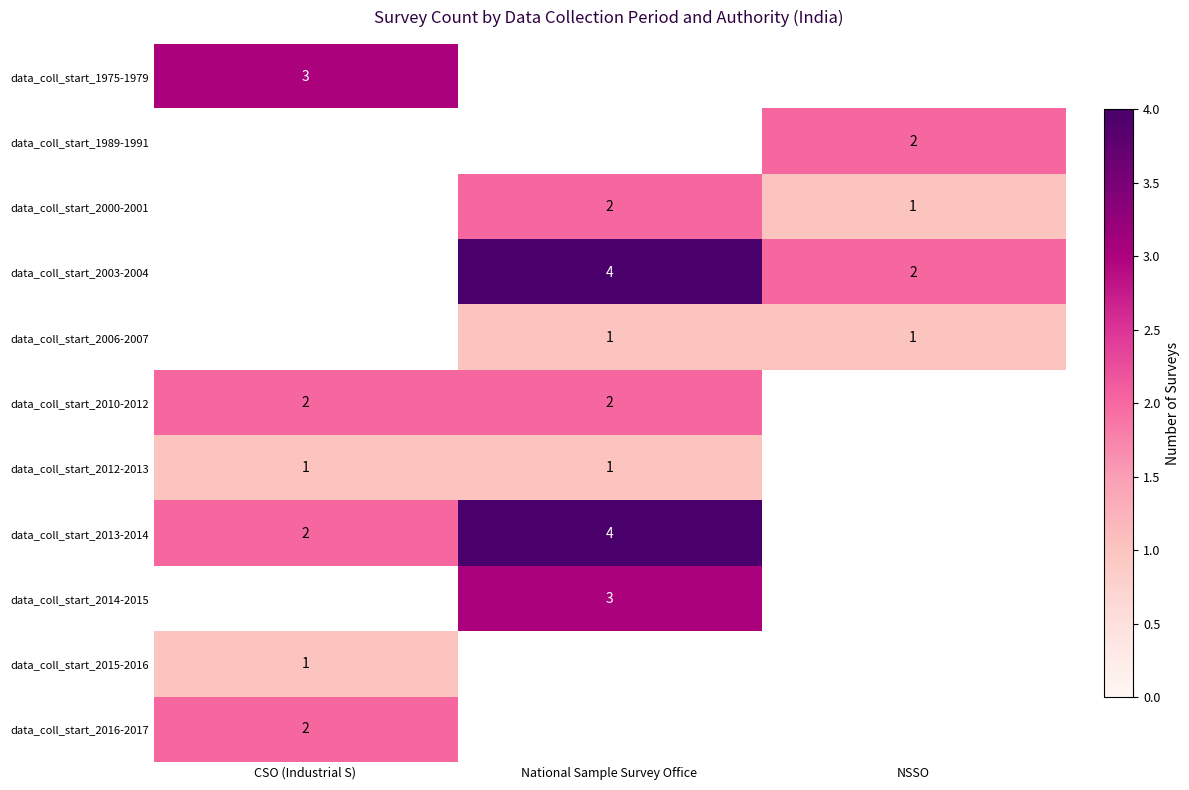

Between NSSO and CSO (Industrial S), which is larger?

CSO (Industrial S)